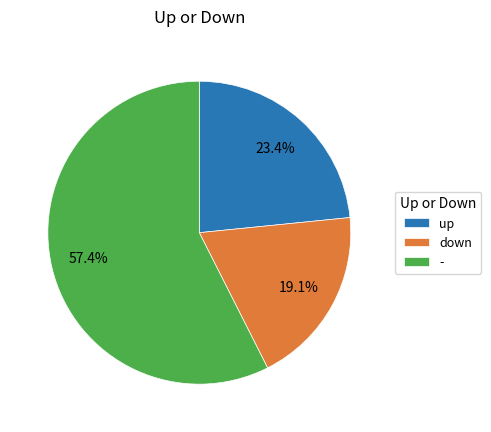

To the nearest percent, what is the difference between the largest and smallest slice percentages?

38%